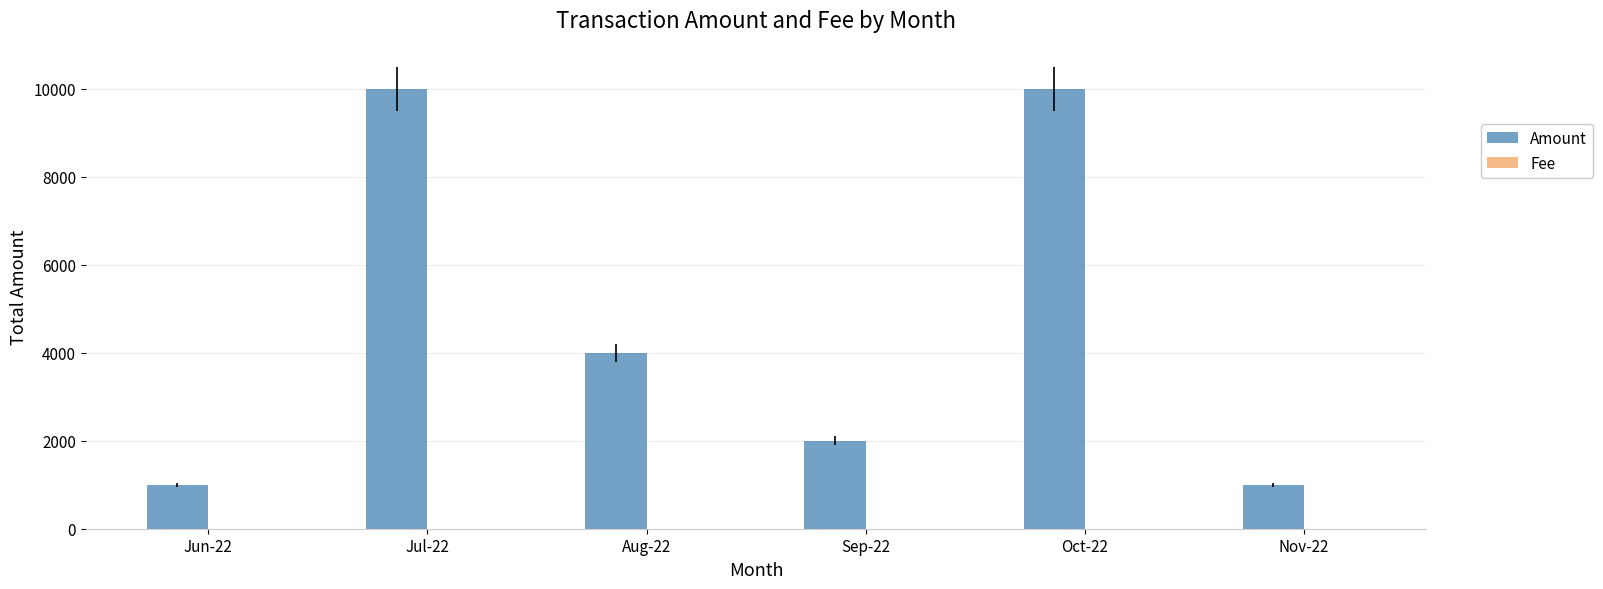

Between Jun-22 and Oct-22, which series saw the biggest shift?

Amount